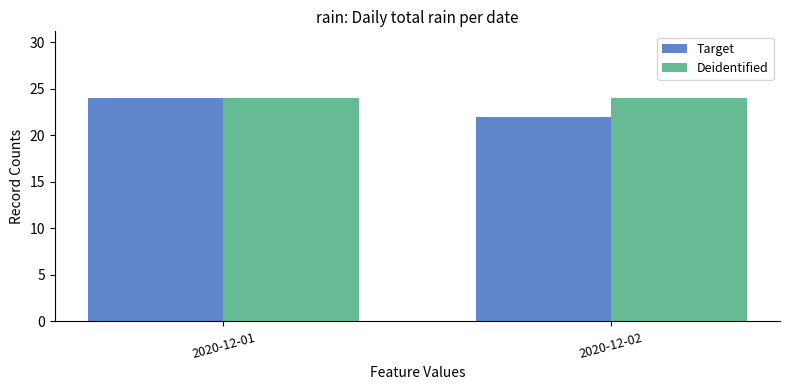

The Deidentified series shows 41 at 2020-12-01. True or false?

False